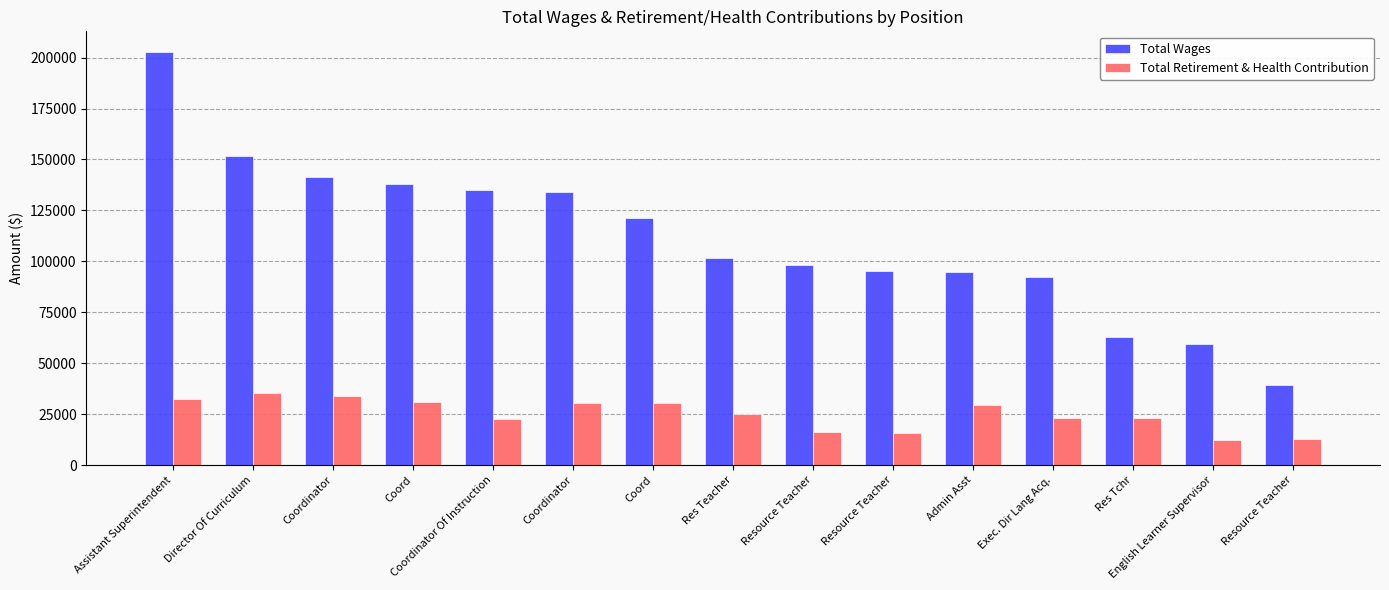

What are all the series names shown in the legend?

Total Wages, Total Retirement & Health Contribution